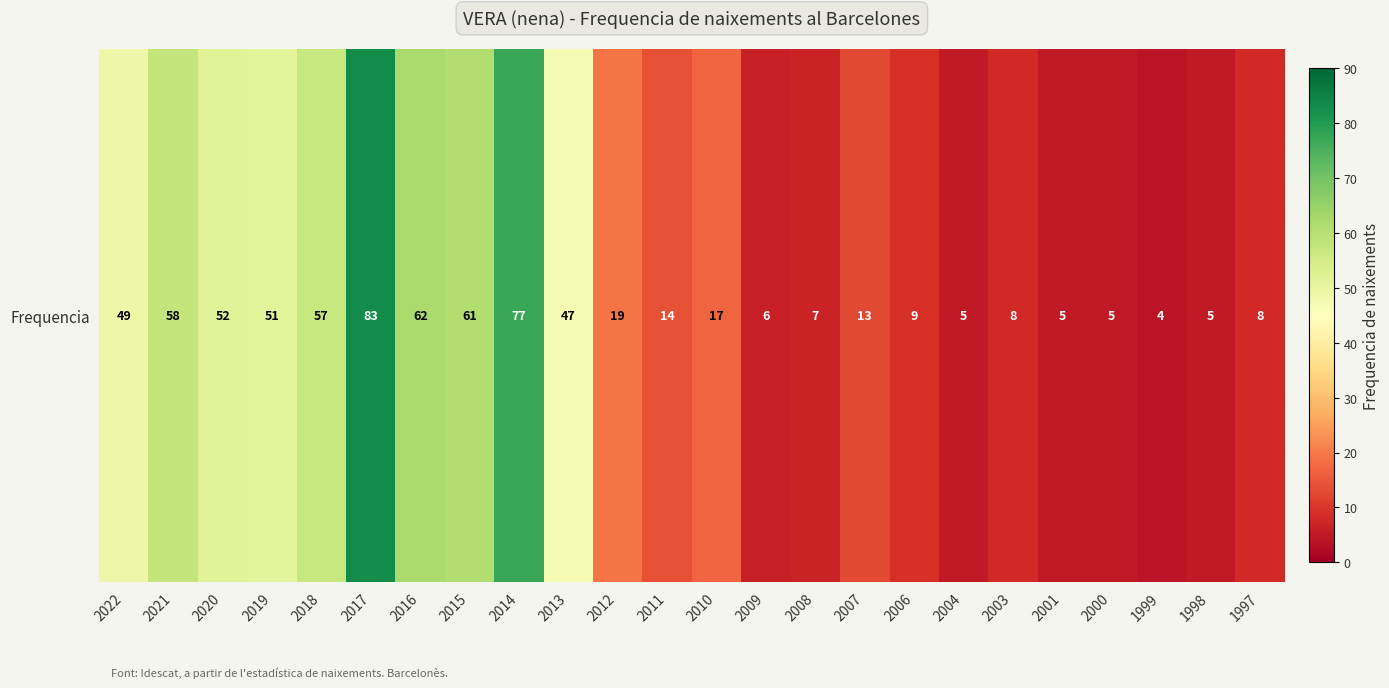

The value at 2016 is 96. True or false?

False